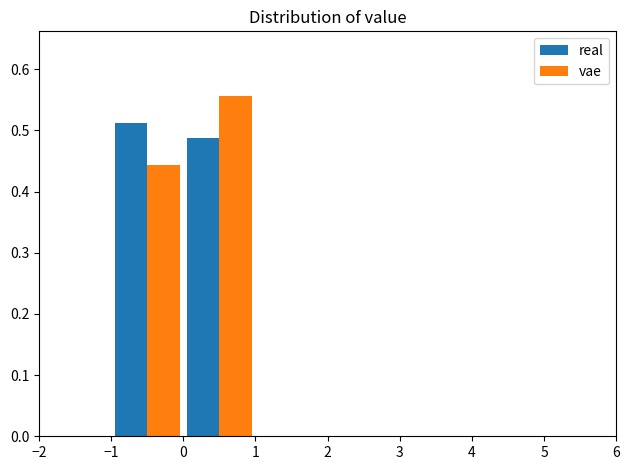

Reading left to right, list every range on the x-axis with the height of the bar of each series over it. The values are not printed on the chart, so give them approximately, as read against the axis.

-2 to -1: real=0	vae=0
-1 to 0: real=0.51	vae=0.44
0 to 1: real=0.49	vae=0.56
1 to 2: real=0	vae=0
2 to 3: real=0	vae=0
3 to 4: real=0	vae=0
4 to 5: real=0	vae=0
5 to 6: real=0	vae=0